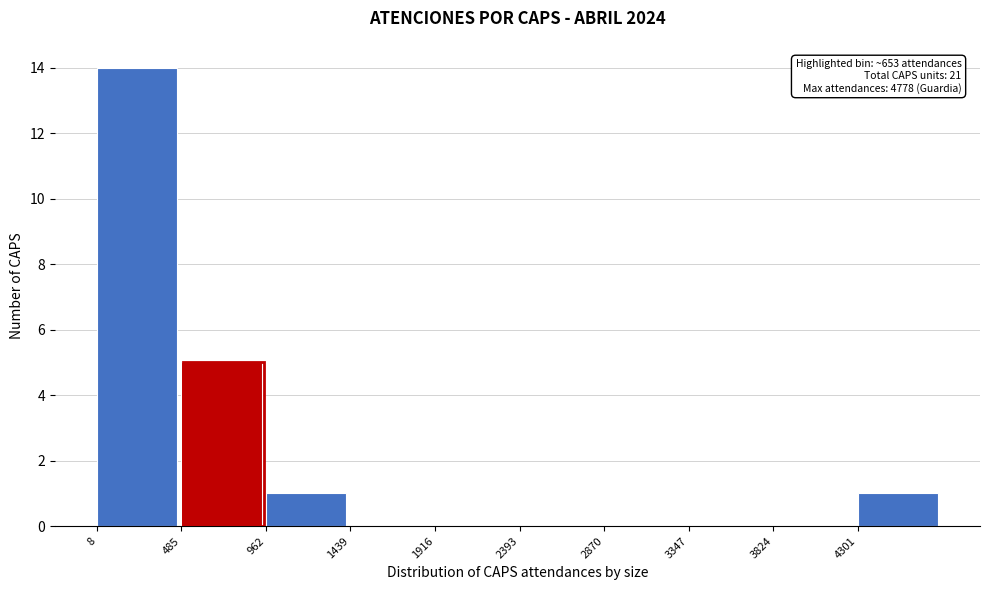

Over which range of the x-axis is the bar tallest?

0 to 500